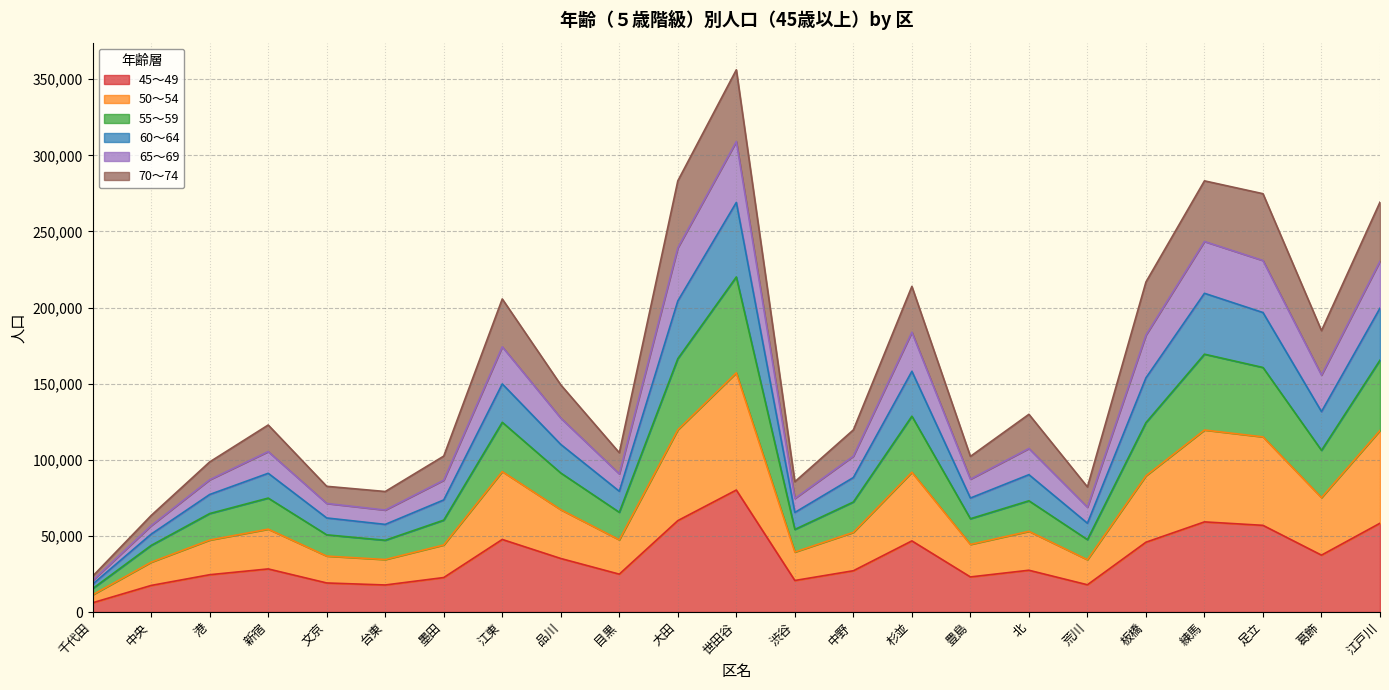

The value of 45～49 at 北 is 27442. True or false?

True